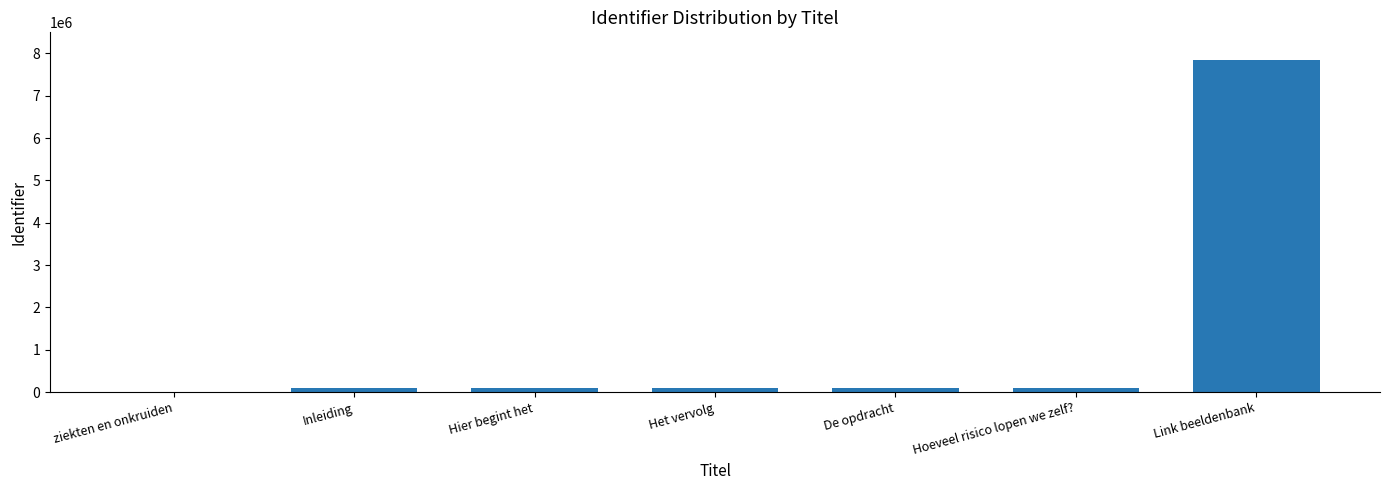

What is the maximum value shown in the chart?

7838144